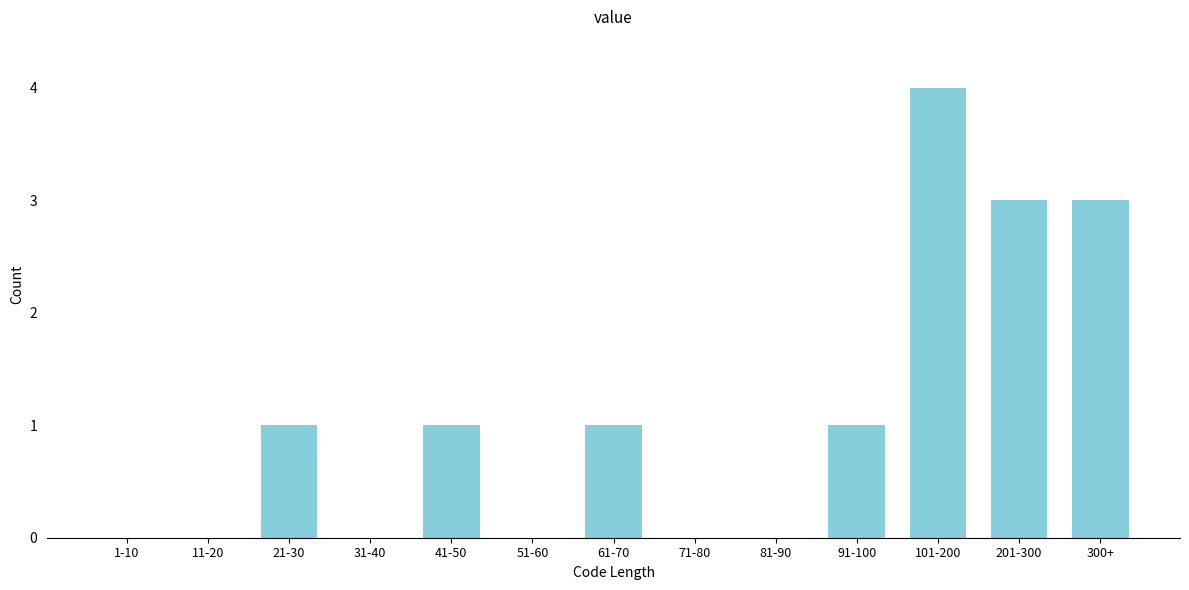

Reading right to left, what are all the values shown in this chart?

300+=3	201-300=3	101-200=4	91-100=1	81-90=0	71-80=0	61-70=1	51-60=0	41-50=1	31-40=0	21-30=1	11-20=0	1-10=0